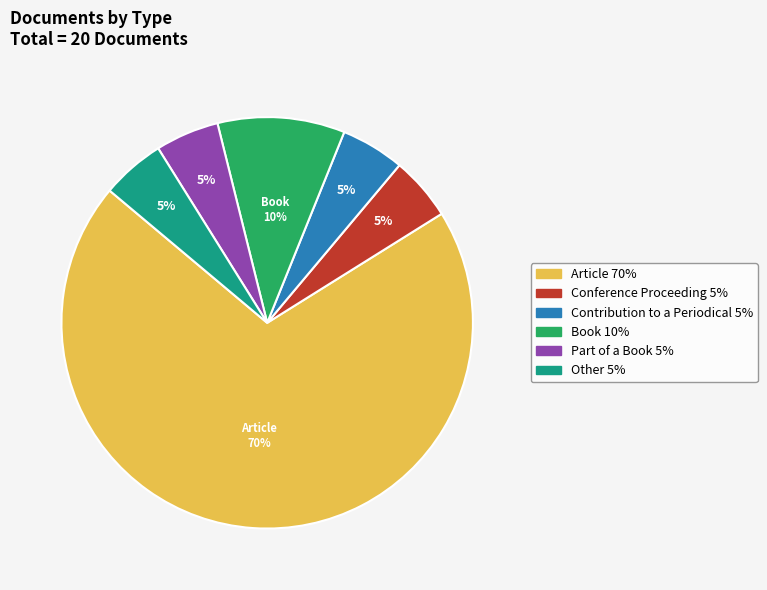

Is it true that Contribution to a Periodical is 1% of the pie?

False